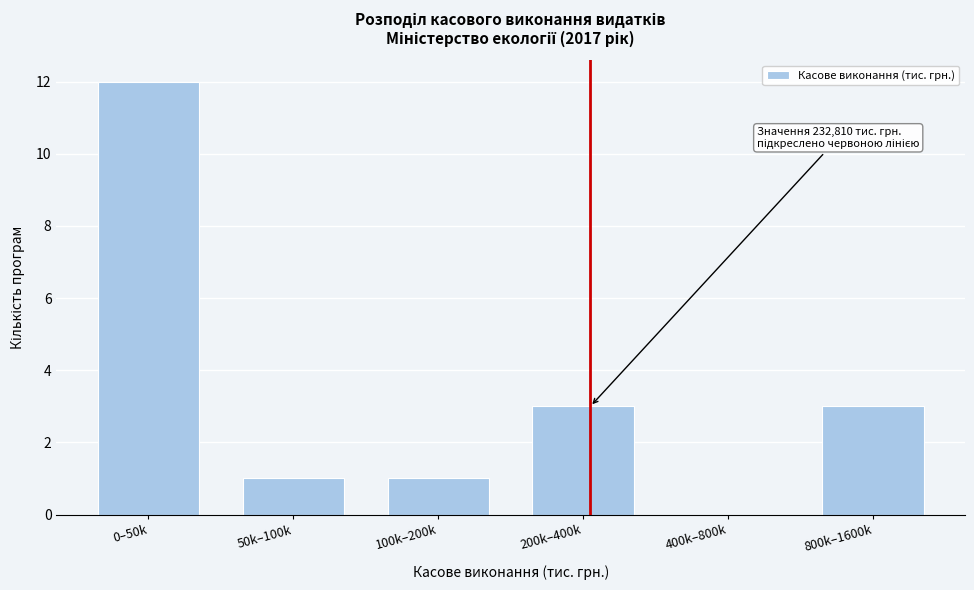

Reading left to right, list all the values displayed in this chart.

0–50k=12	50k–100k=1	100k–200k=1	200k–400k=3	400k–800k=0	800k–1600k=3